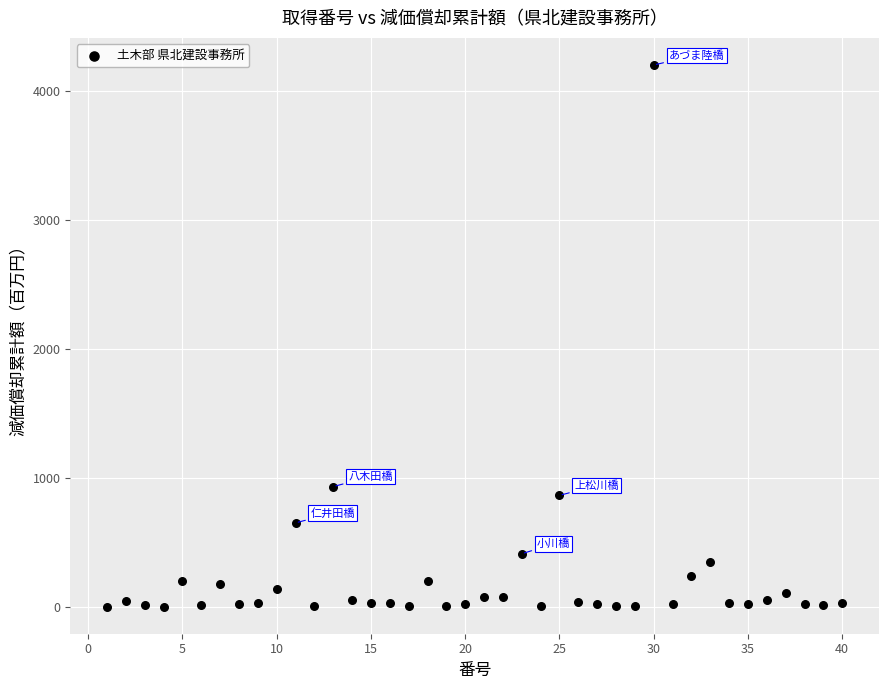

What is the range of X values (max minus min)?

39.0